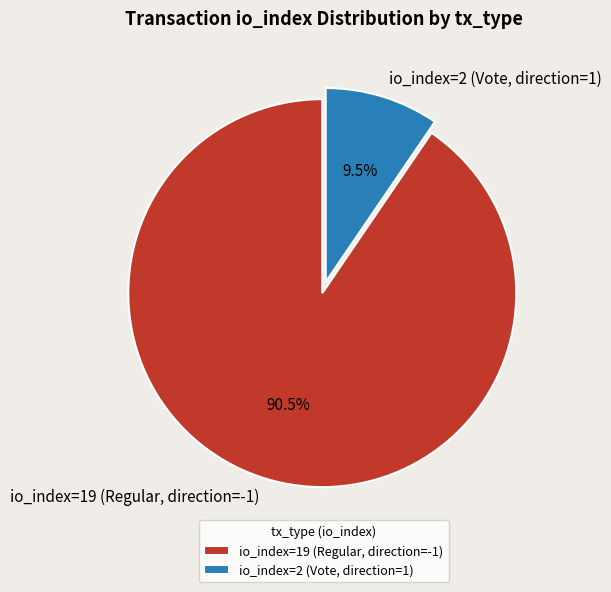

How many slices are in this pie chart?

2